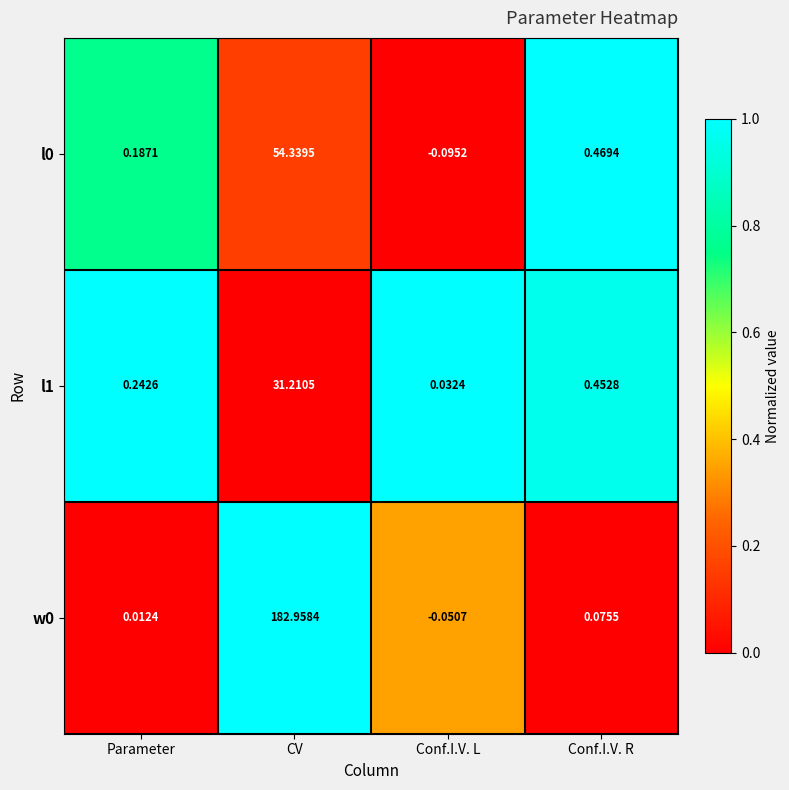

Rank the categories by l1 value from lowest to highest.

Conf.I.V. L, Parameter, Conf.I.V. R, CV